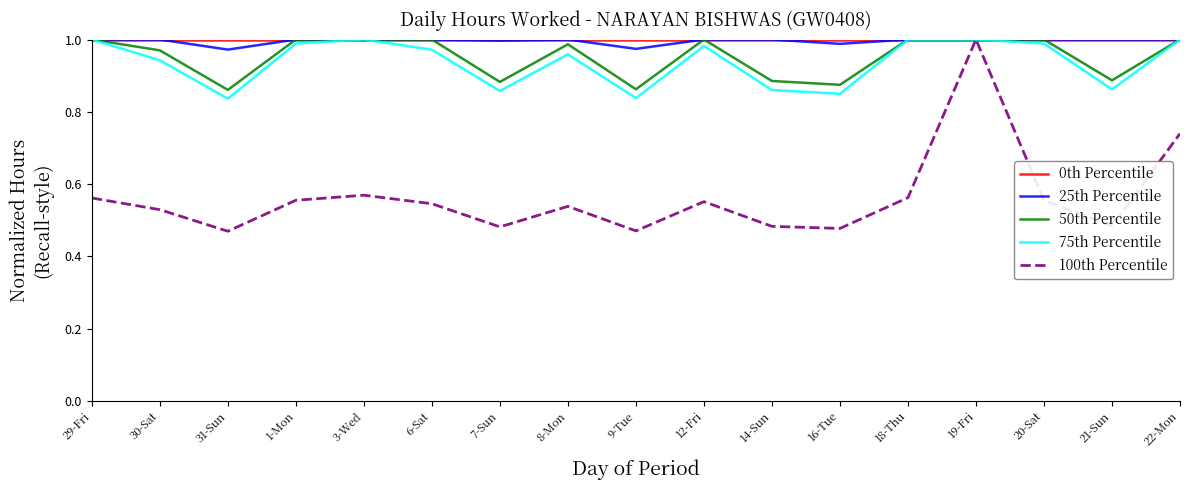

The value of 50th Percentile at 20-Sat is 0.4. True or false?

False